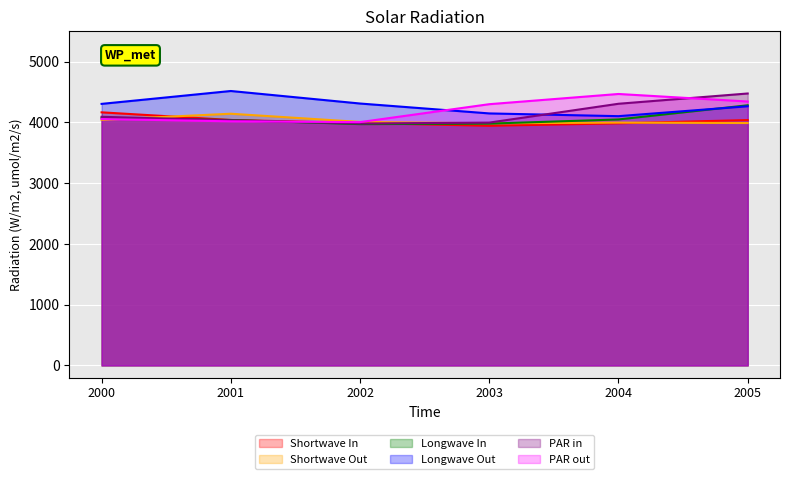

How many data points does each series have?

6